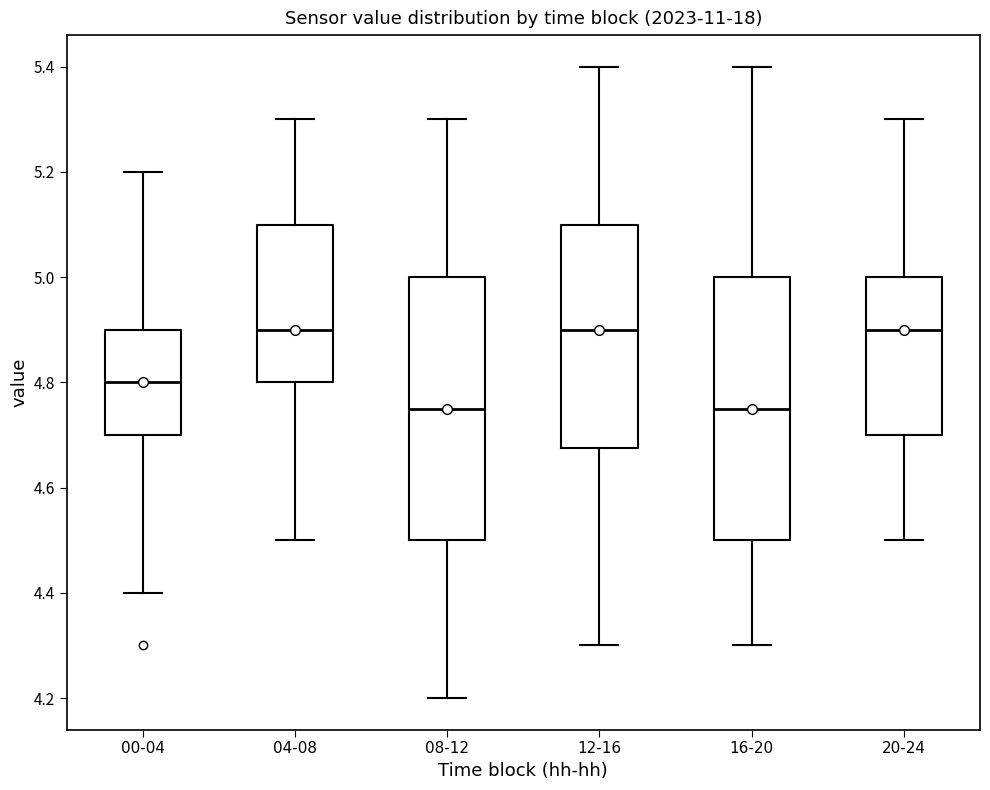

Where is the upper edge of the box for 00-04 on the y-axis? The values are not printed on the chart, so give them approximately, as read against the axis.

4.90